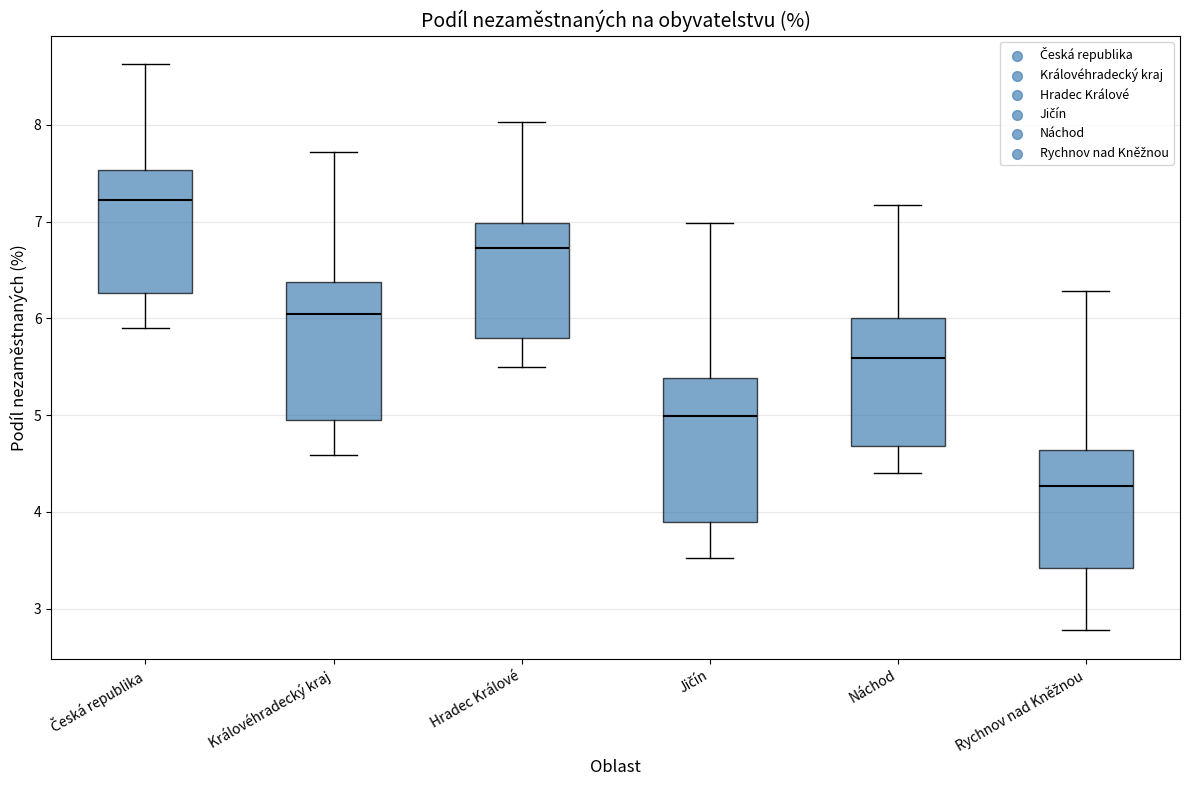

Reading left to right, transcribe this box plot: for each box, give where its median line is, the range the box spans, and where its two whiskers end, as read against the y-axis. The values are not printed on the chart, so give them approximately, as read against the axis.

Česká republika: median 7.2, box 6.3 to 7.5, whiskers 5.9 to 8.6
Královéhradecký kraj: median 6.0, box 4.9 to 6.4, whiskers 4.6 to 7.7
Hradec Králové: median 6.7, box 5.8 to 7.0, whiskers 5.5 to 8.0
Jičín: median 5.0, box 3.9 to 5.4, whiskers 3.5 to 7.0
Náchod: median 5.6, box 4.7 to 6.0, whiskers 4.4 to 7.2
Rychnov nad Kněžnou: median 4.3, box 3.4 to 4.6, whiskers 2.8 to 6.3